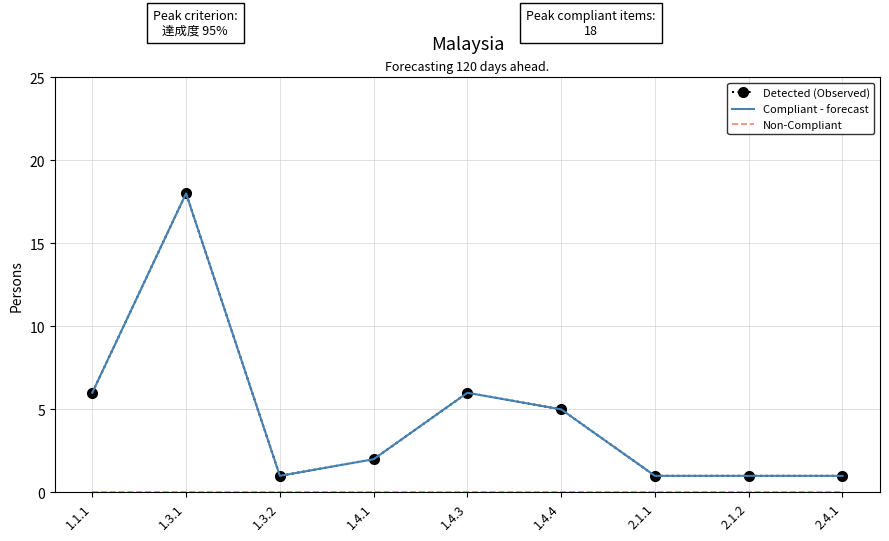

What is the value of the Compliant - forecast point at the 4th from the left?

2